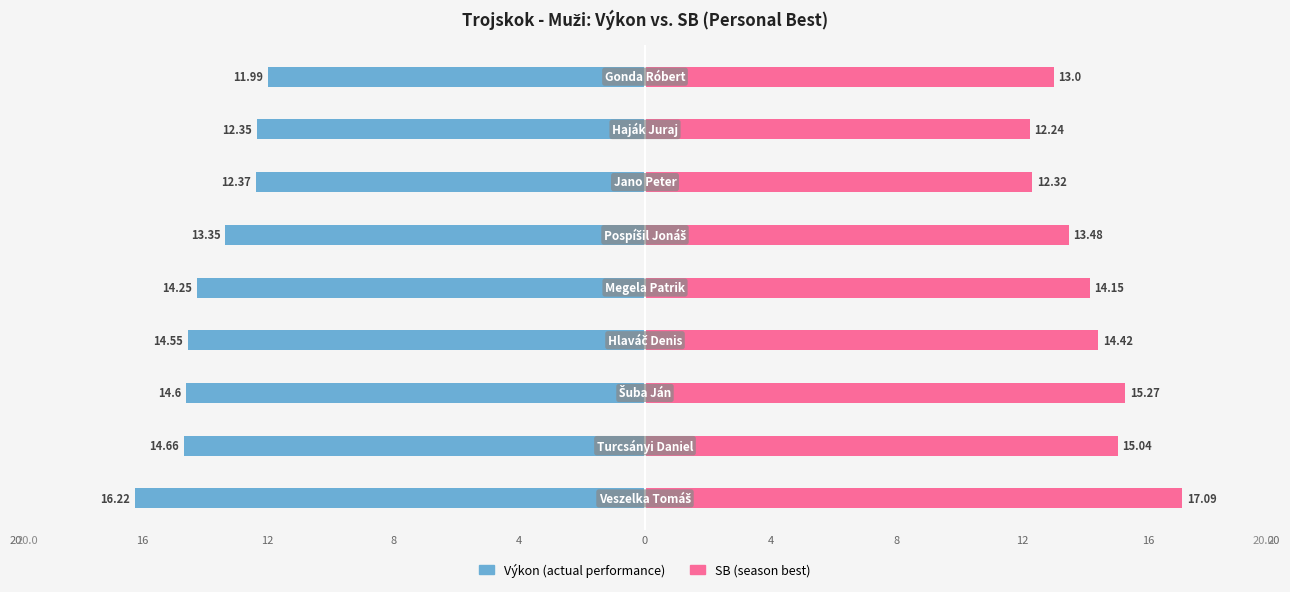

How many bars are there in each group?

2